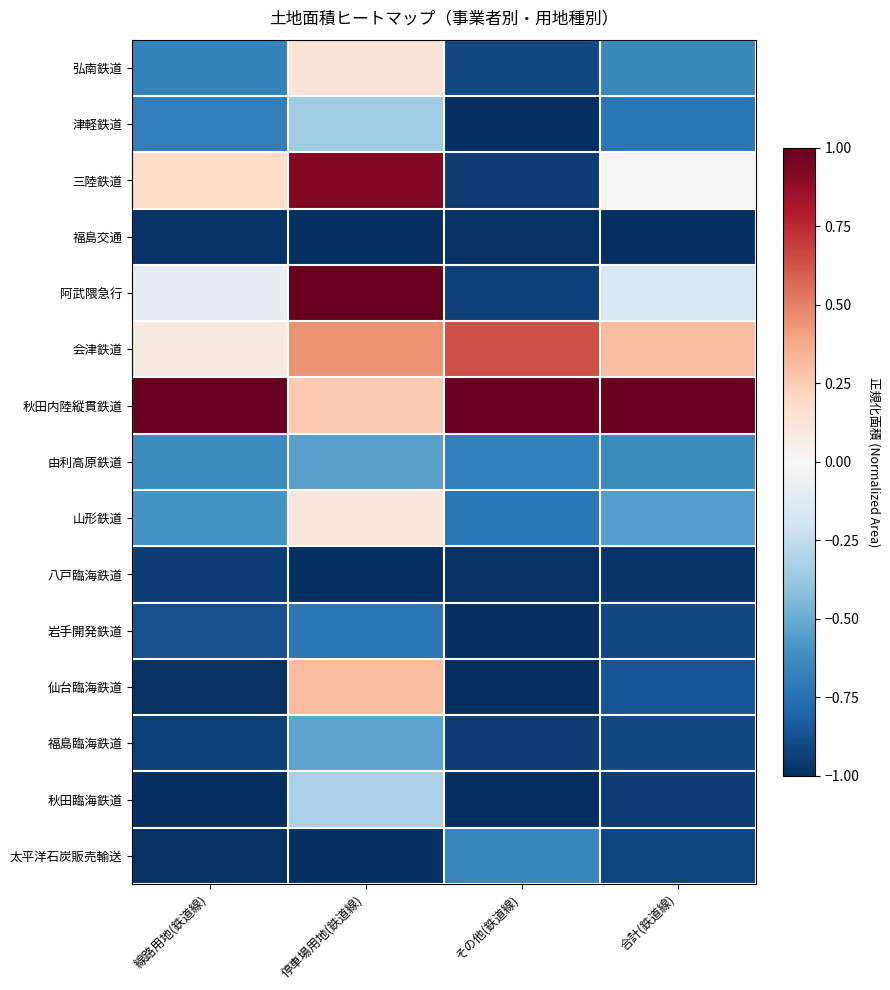

What is the smallest value displayed?

-1.0